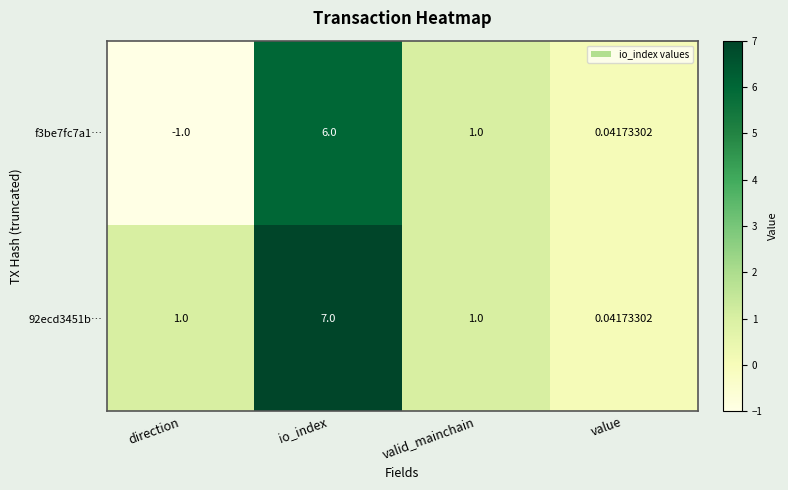

What is the sum of all 92ecd3451b… values?

9.0